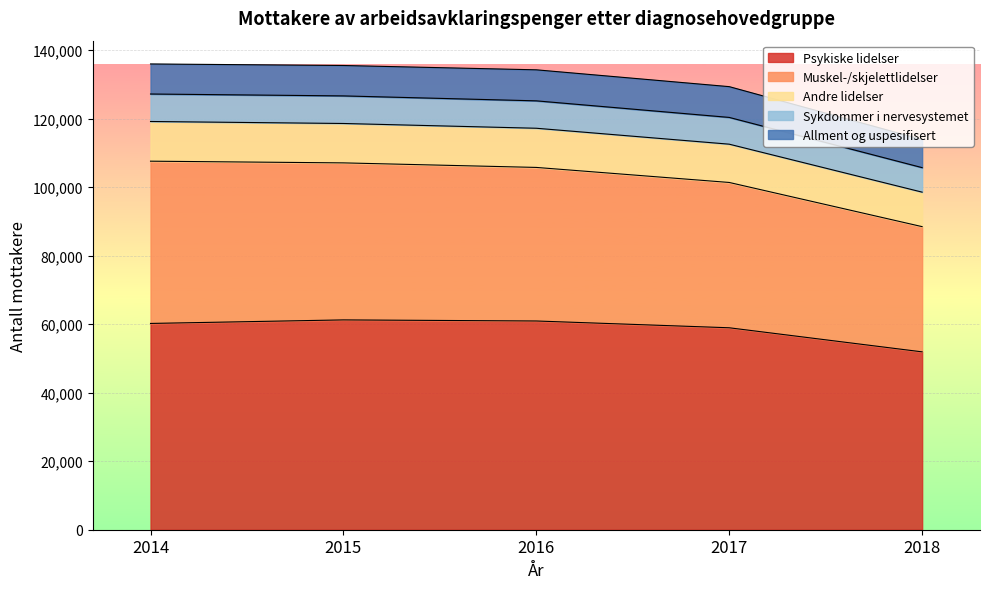

True or false: Psykiske lidelser has more than 0 points higher than both neighbors.

True